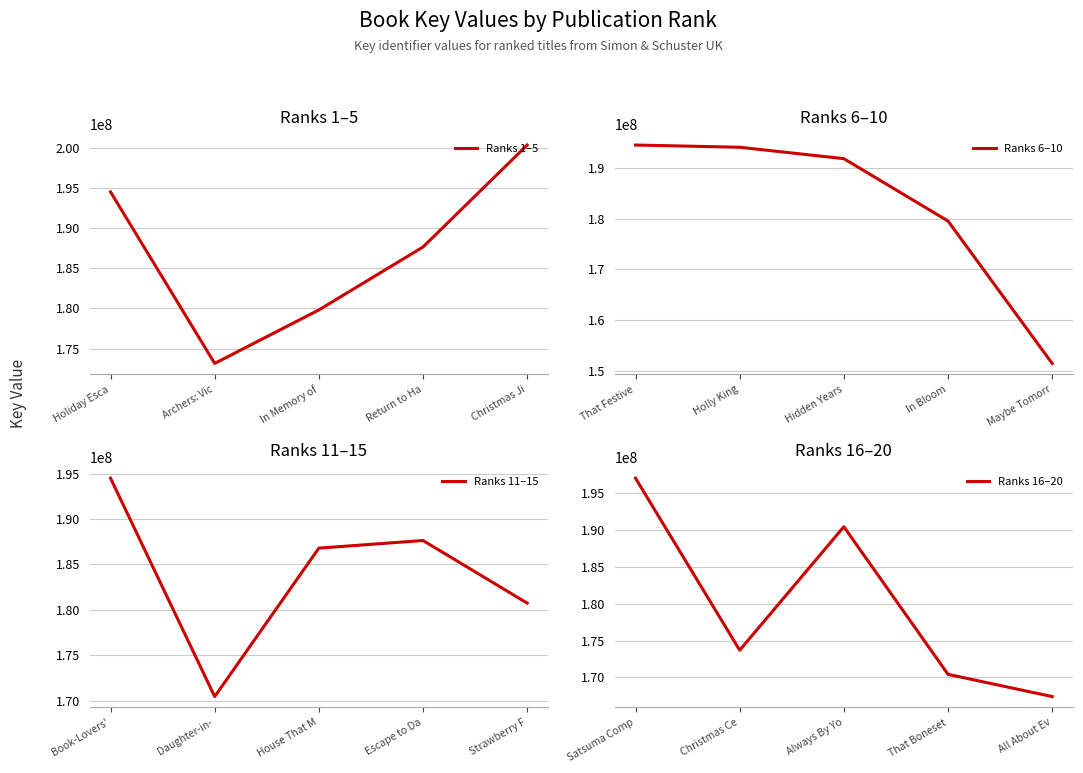

Is it true that Ranks 1–5 equals 200325218 at Christmas Ji?

True